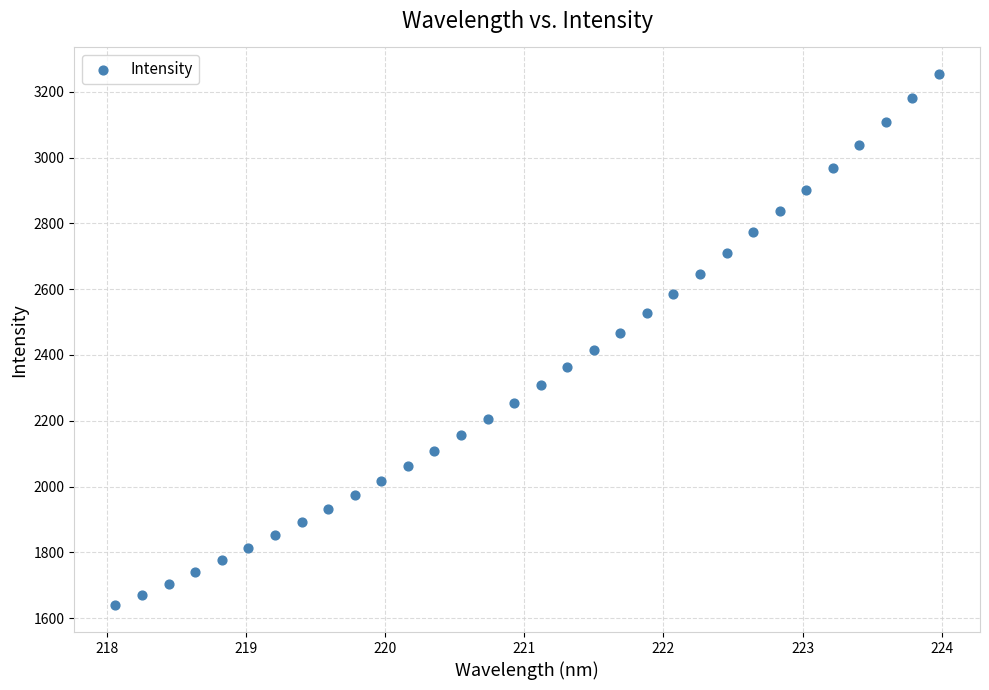

What is the range of Y values (max minus min)?

1615.9